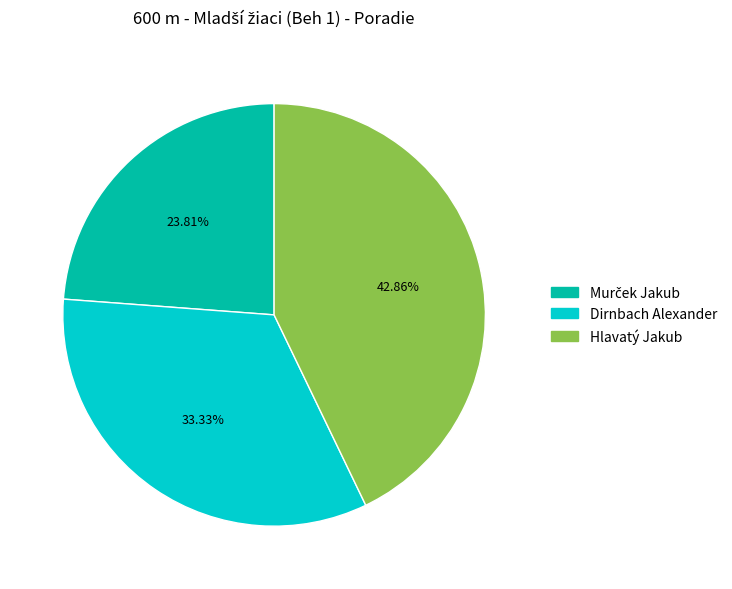

Between Hlavatý Jakub and Dirnbach Alexander, which is larger?

Hlavatý Jakub